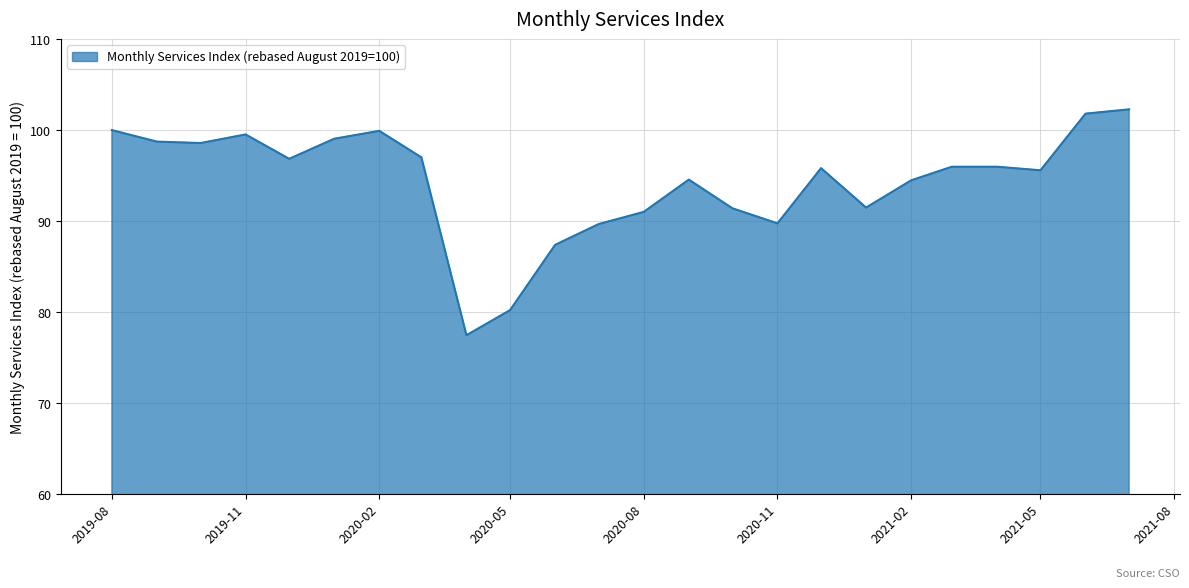

What is the minimum value shown in the chart?

77.5